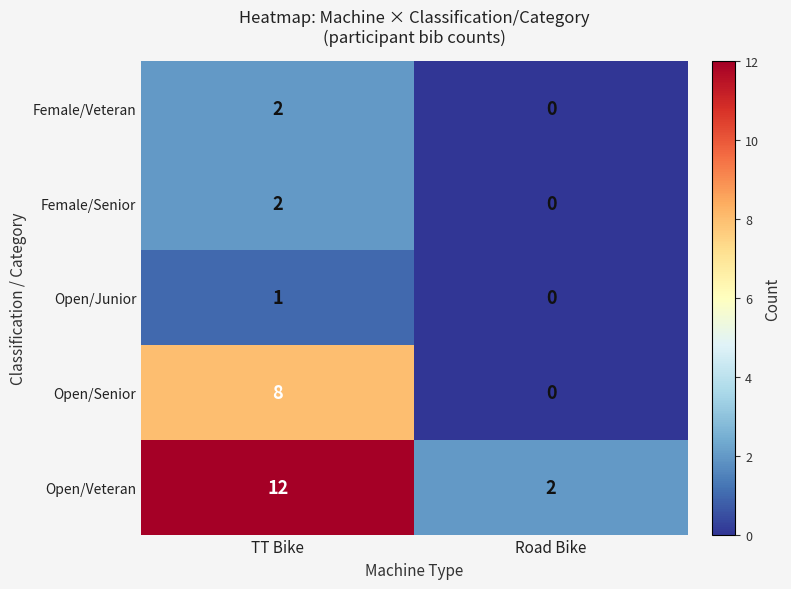

At which category is the sum across all series the highest?

TT Bike